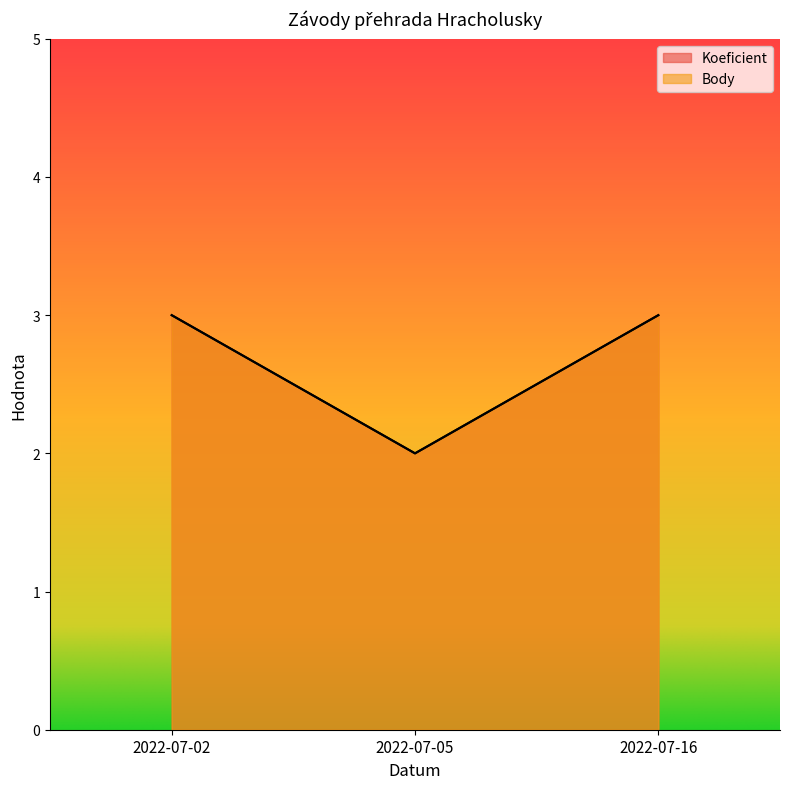

What is the lowest value of the Body series?

2